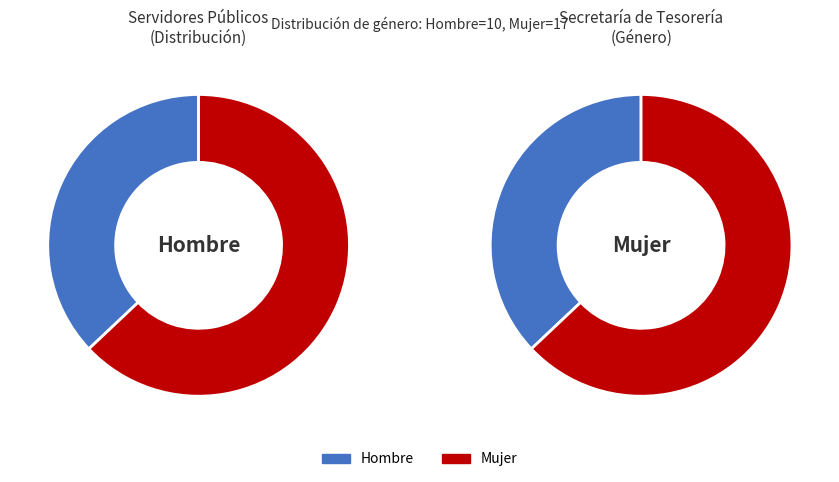

How many segments does this pie chart have?

2